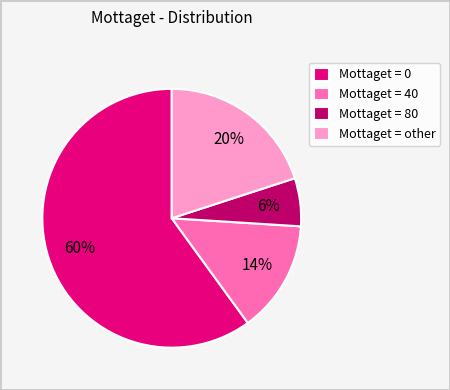

Count the number of slices in the pie.

4